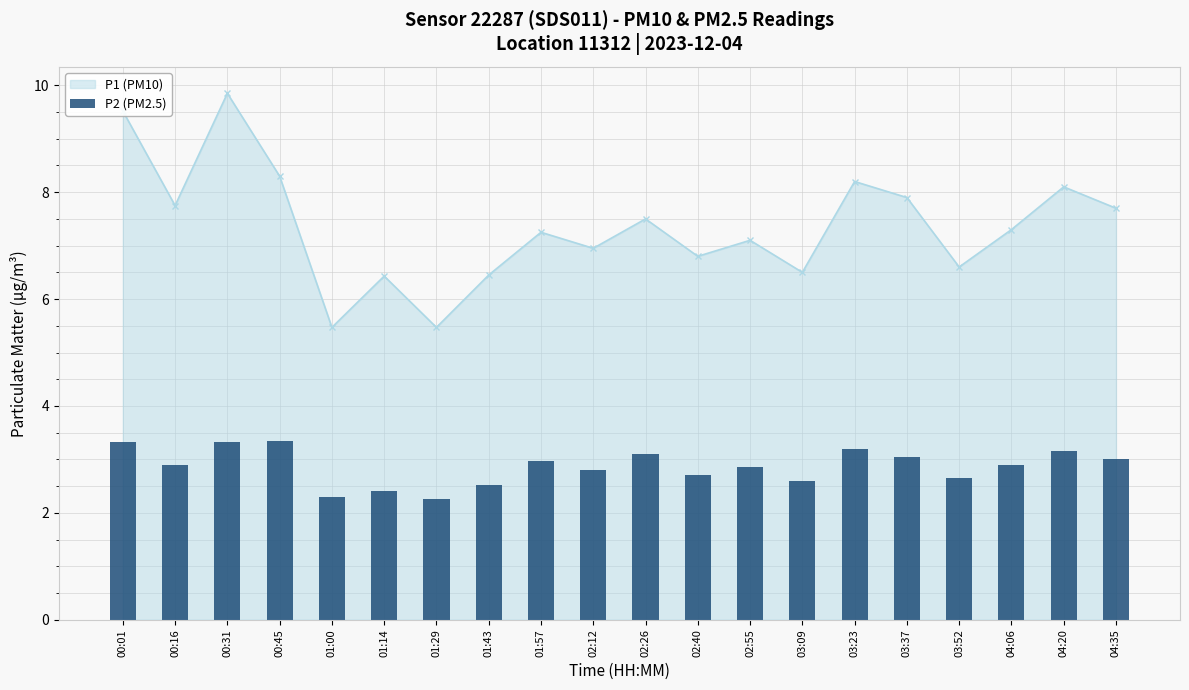

Is it true that the value at 03:37 is 4.9?

False